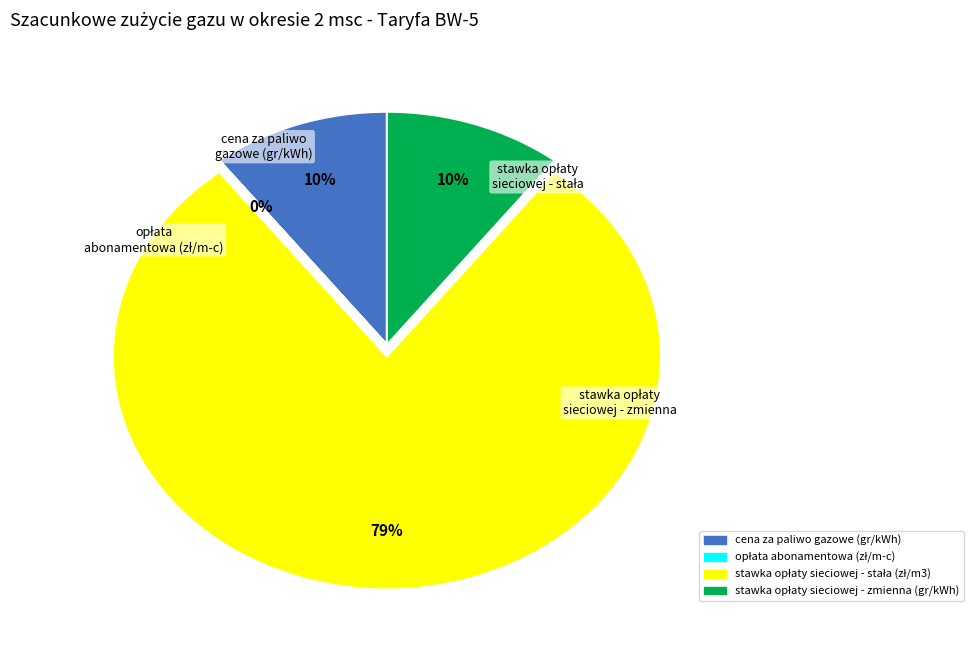

Is there any slice that represents more than half of the pie?

Yes